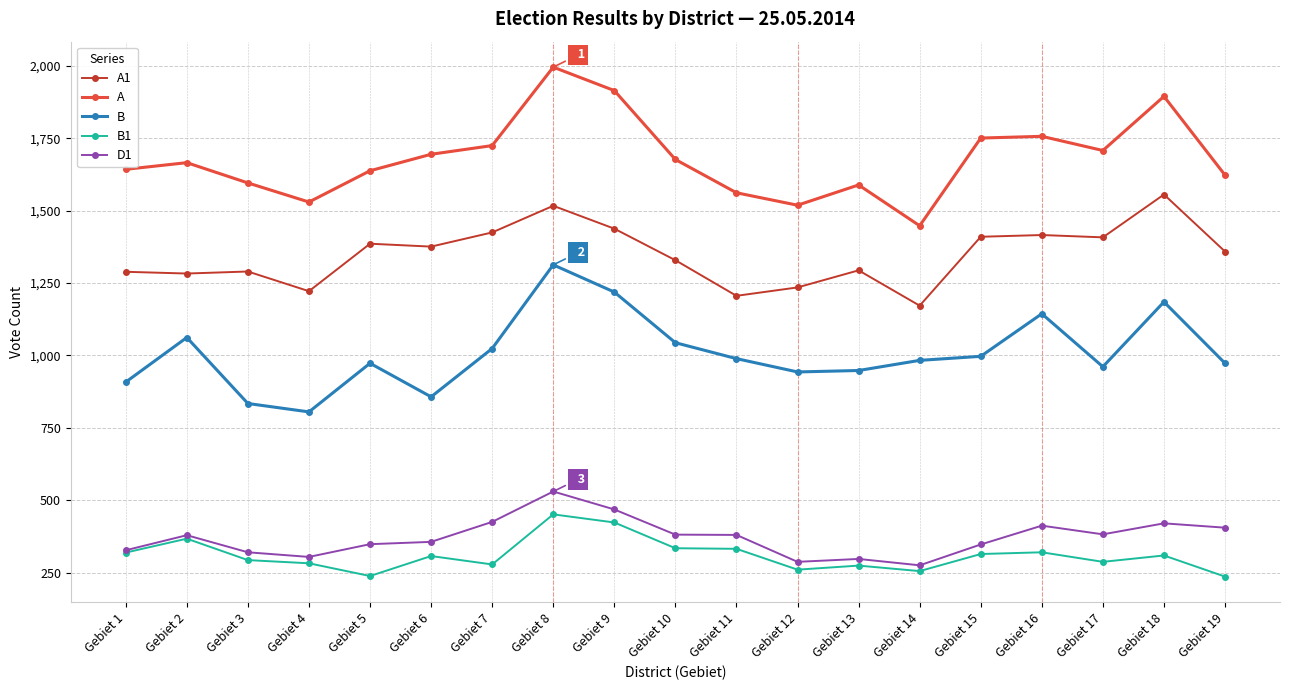

Which series has the widest spread of values?

A